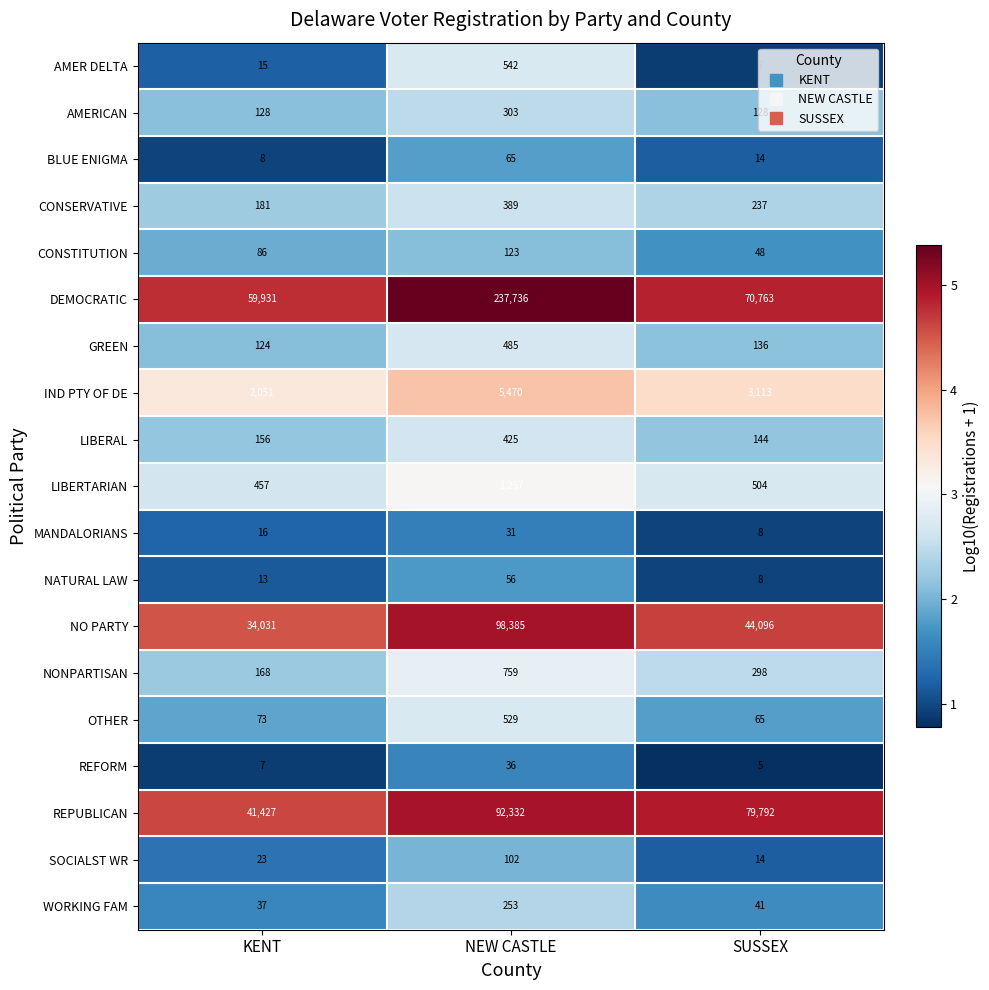

Where does the NONPARTISAN series first go above 298?

NEW CASTLE